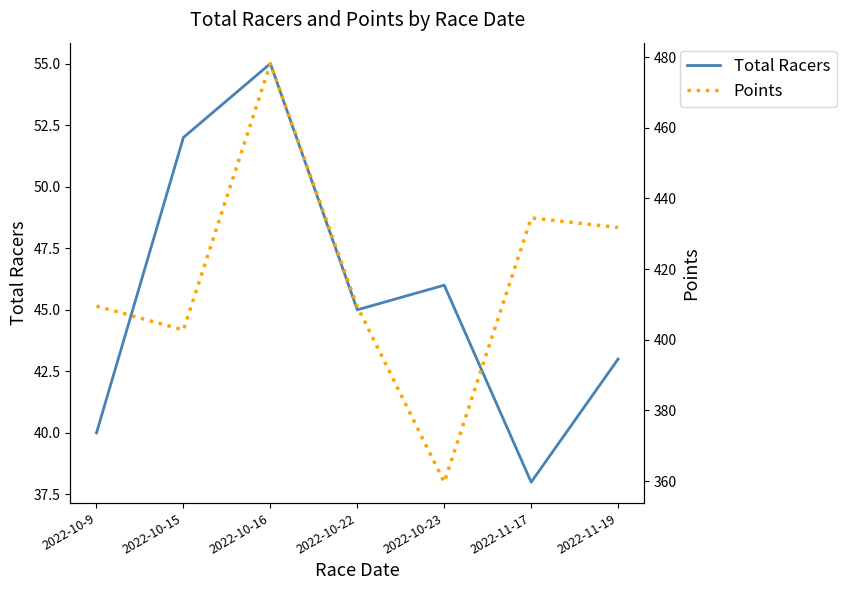

At which label does Total Racers reach its peak?

2022-10-16